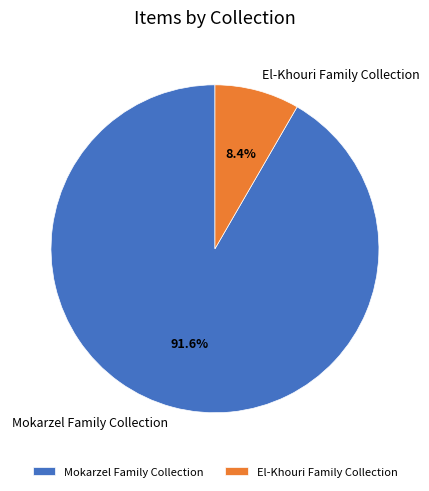

To the nearest percent, what portion does El-Khouri Family Collection represent?

8%